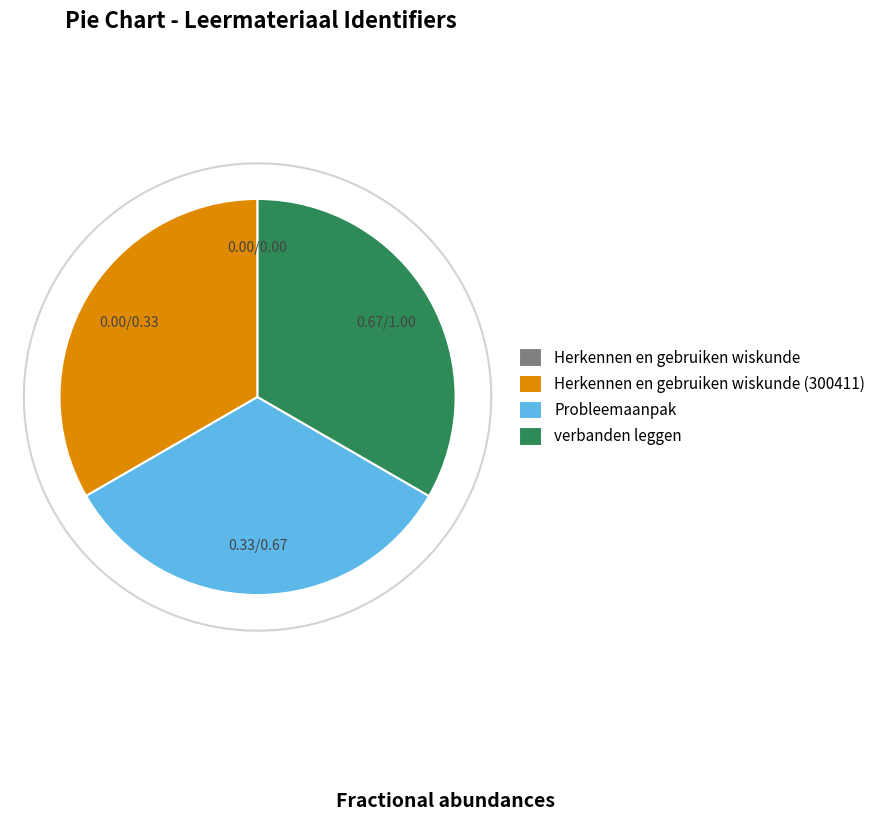

Which slice is the largest?

verbanden leggen